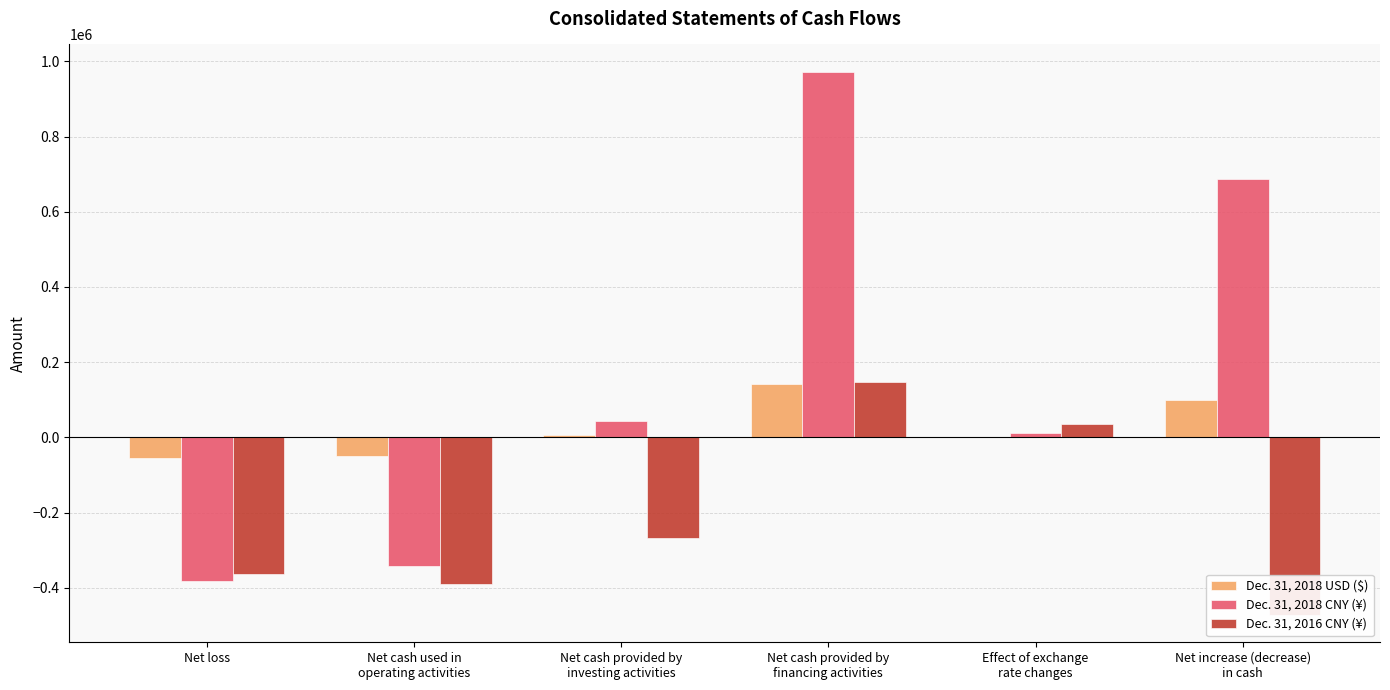

How many categories are shown in the chart?

6